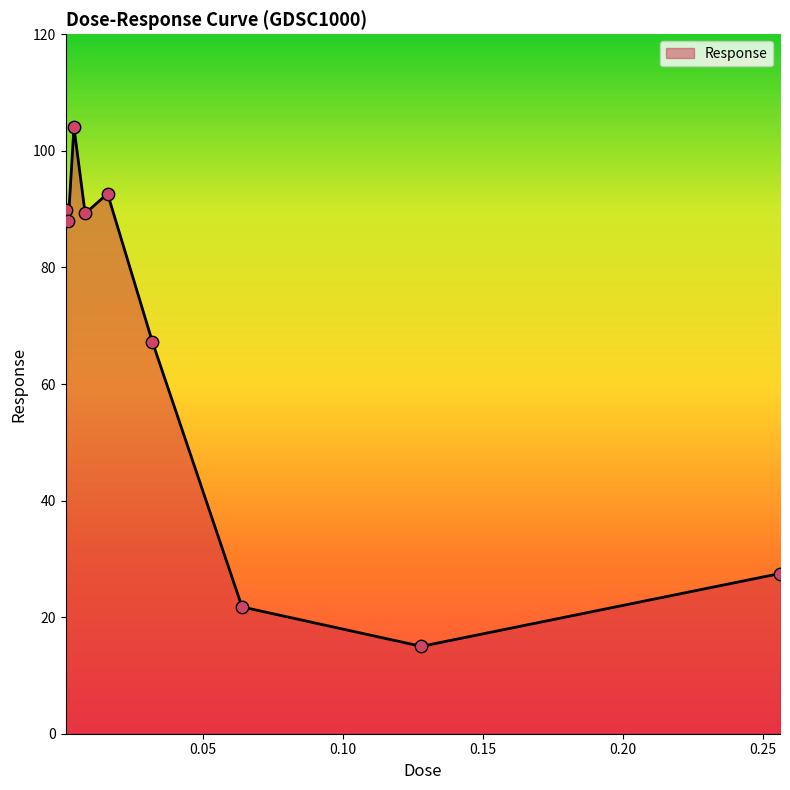

What is the difference between the maximum and minimum values?

89.1